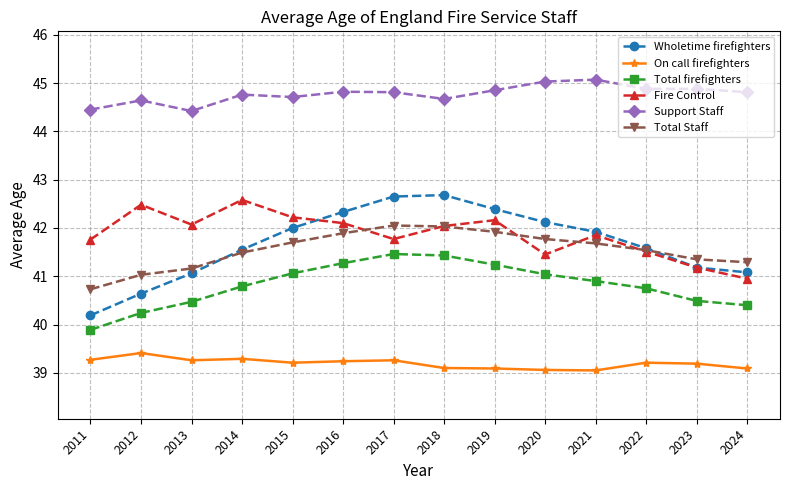

Is the value of Wholetime firefighters at 2015 greater than the value of Total Staff at 2022?

Yes